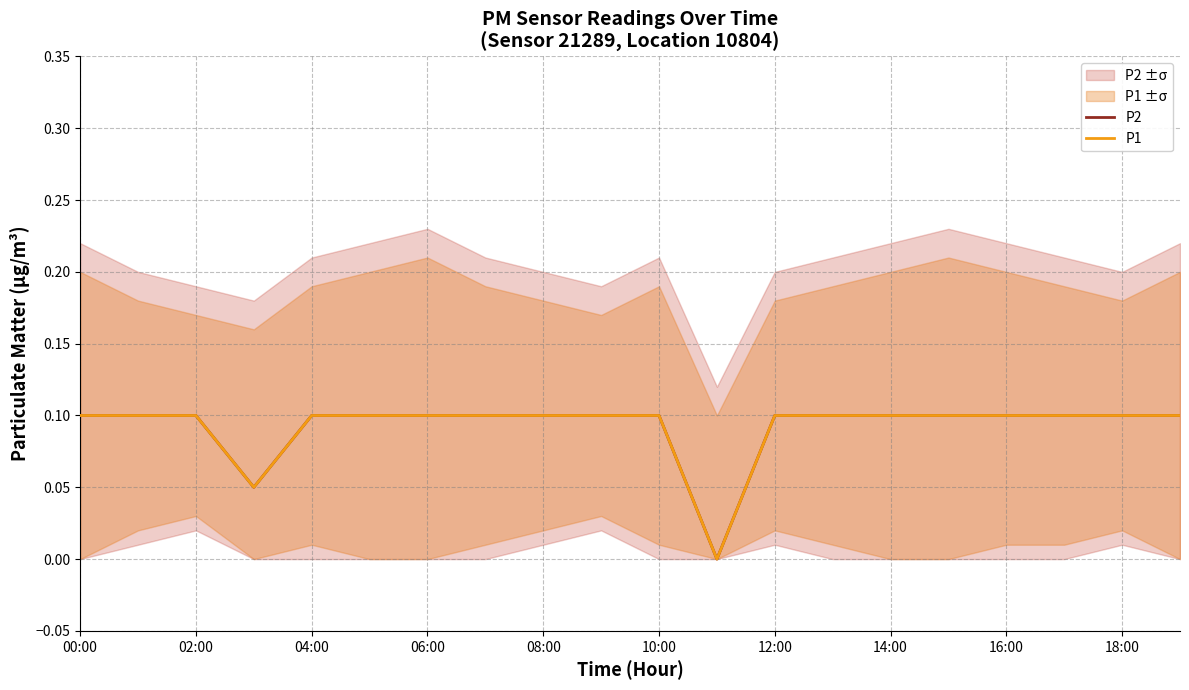

How many series are shown in this chart?

2